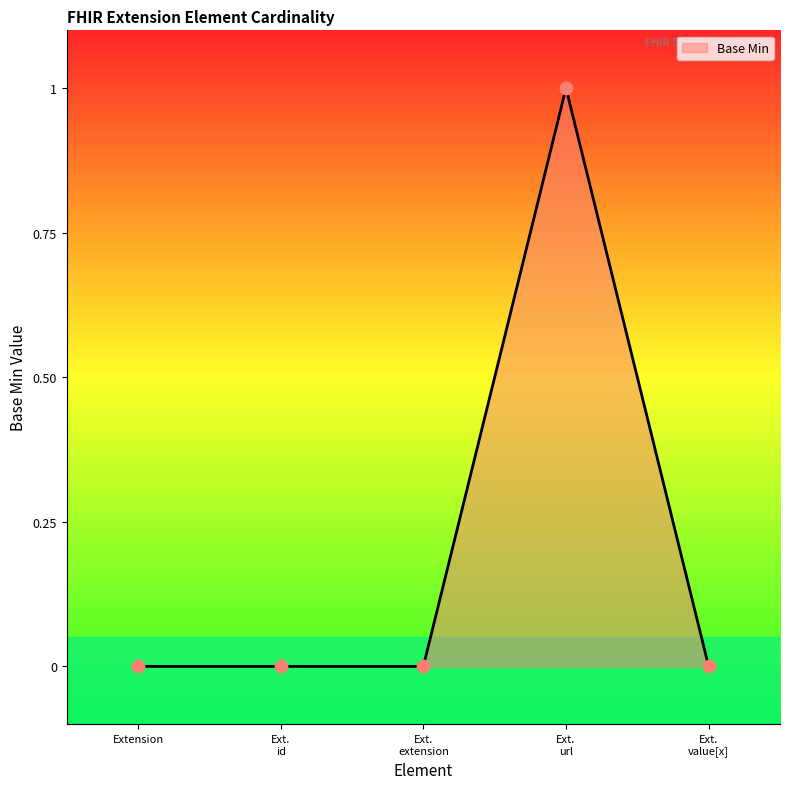

The chart shows a value of 0 at Extension. True or false?

True